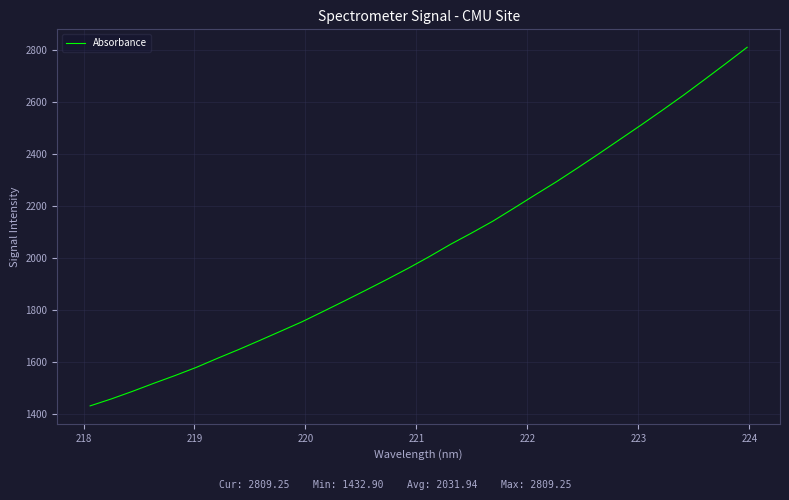

What is the greatest value displayed?

2809.2